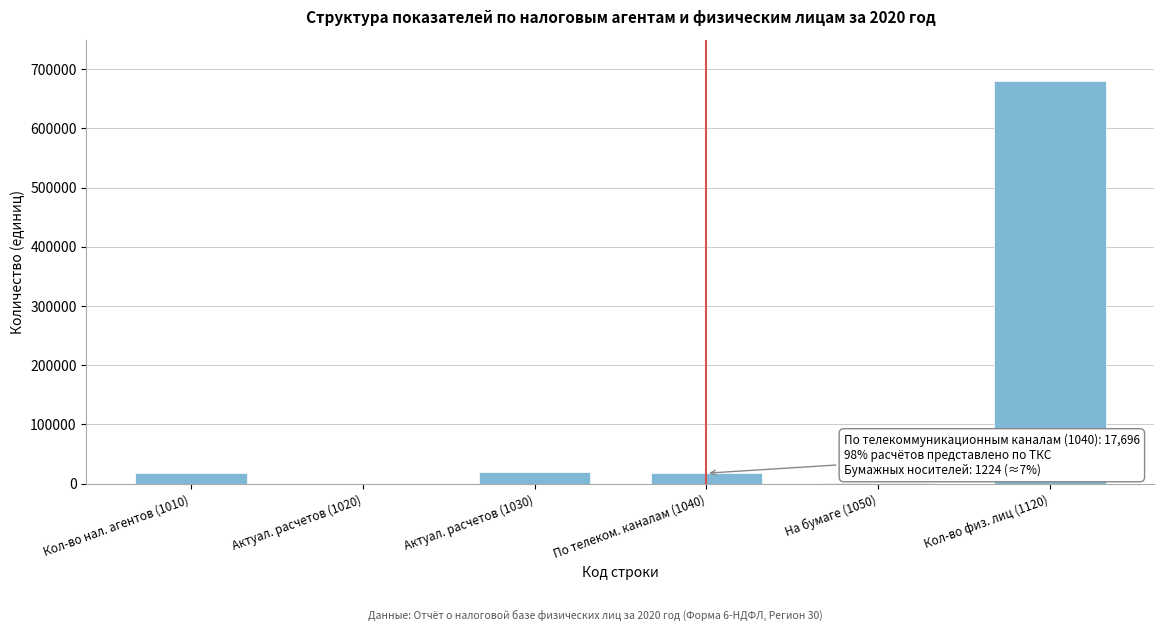

At which category does the chart reach its peak across all series?

Кол-во физ. лиц (1120)